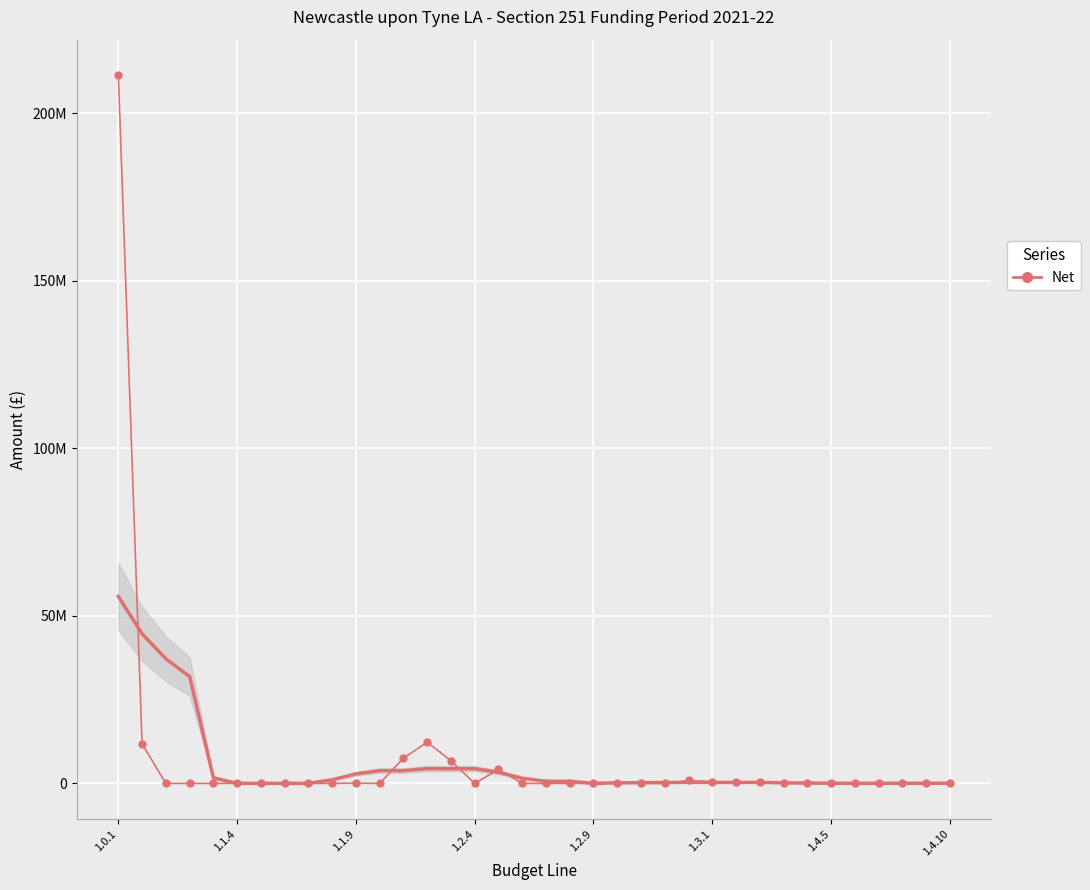

List the labels in order of value, largest first.

1.0.1, 13, 1.1.4, 12, 14, 16, 24, 25, 27, 26, 35, 21, 29, 10, 1.3.1, 28, 1.1.9, 1.2.4, 1.2.9, 1.4.5, 1.4.10, 8, 9, 11, 15, 17, 18, 19, 20, 22, 23, 30, 31, 32, 33, 34